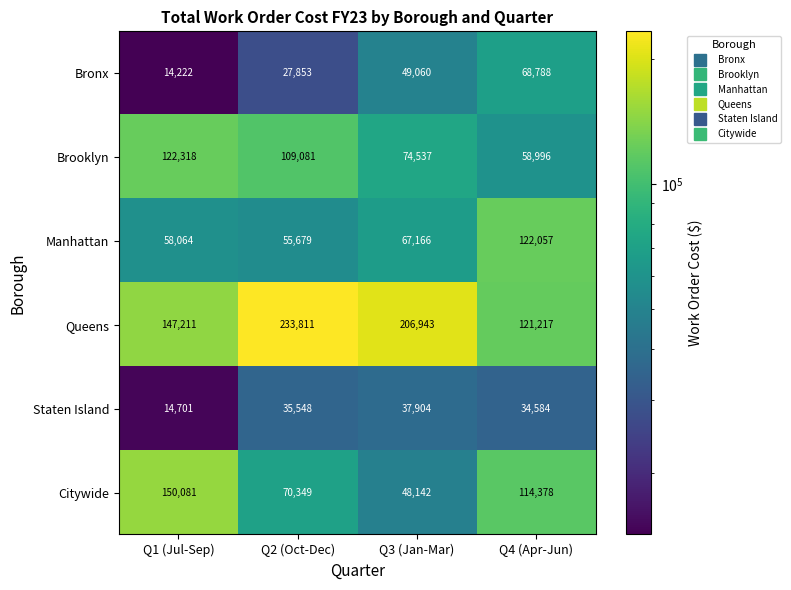

Which series has the widest spread of values?

Queens